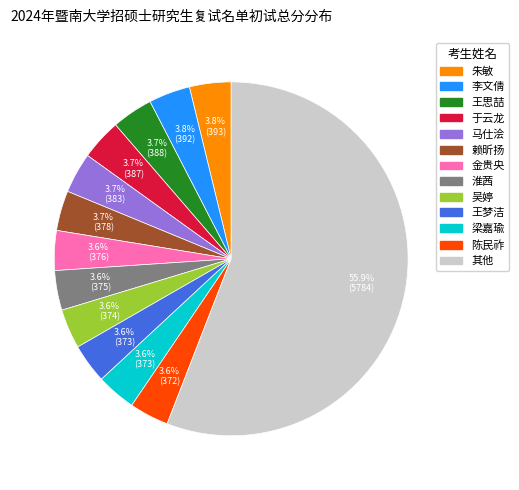

To the nearest percent, what is the average slice percentage?

8%